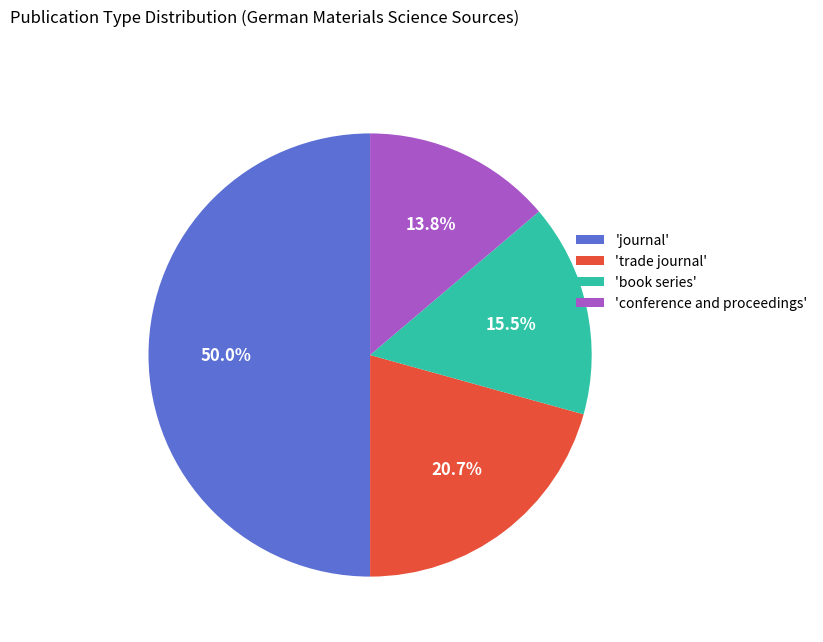

Approximately how many times larger is the value at 'conference and proceedings' compared to 'book series'?

0.9